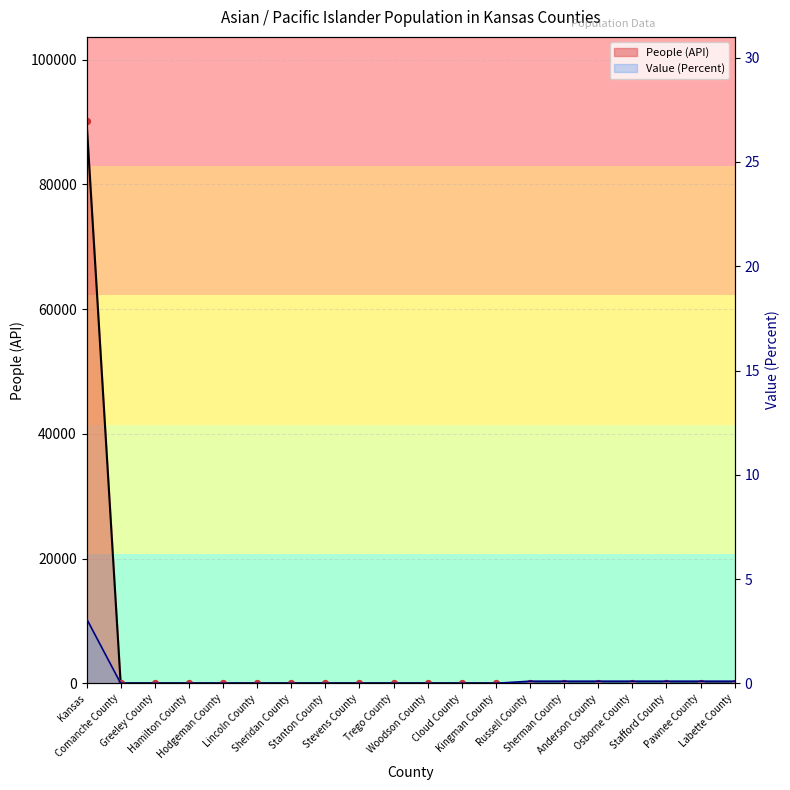

Is the value of Value (Percent) at Sheridan County greater than the value of People (API) at Hamilton County?

No